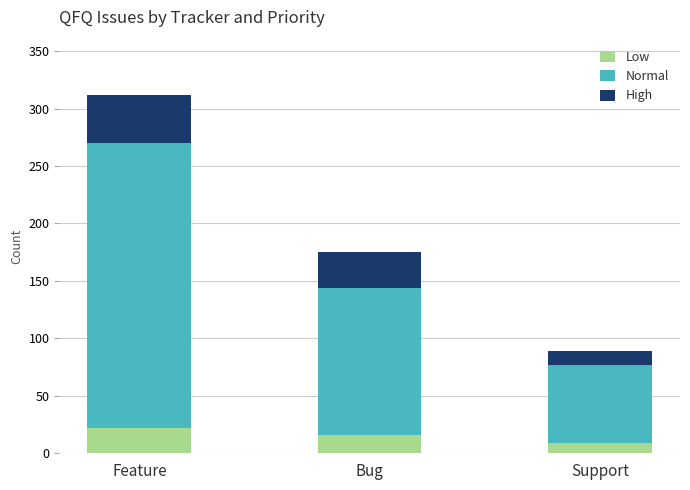

Is it true that Low equals 9 at Support?

True